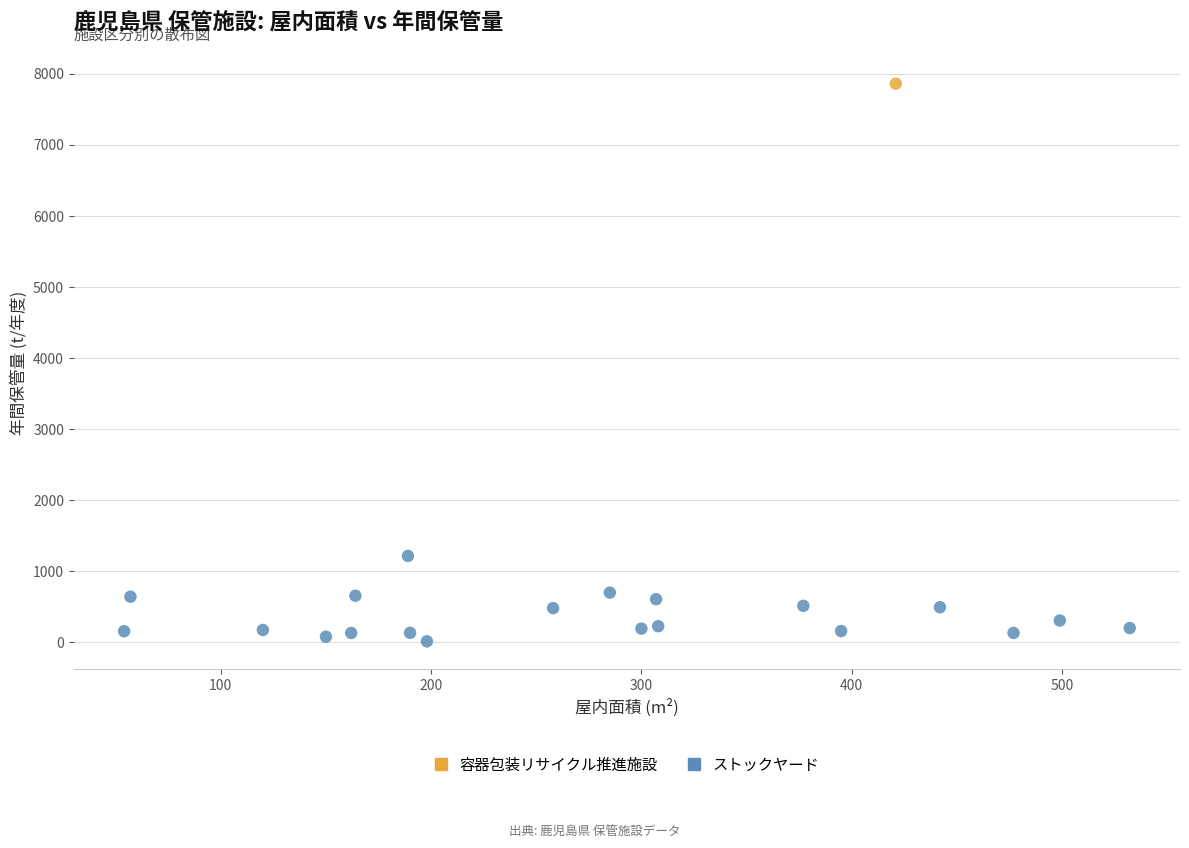

What are all the series names shown in the legend?

容器包装リサイクル推進施設, ストックヤード